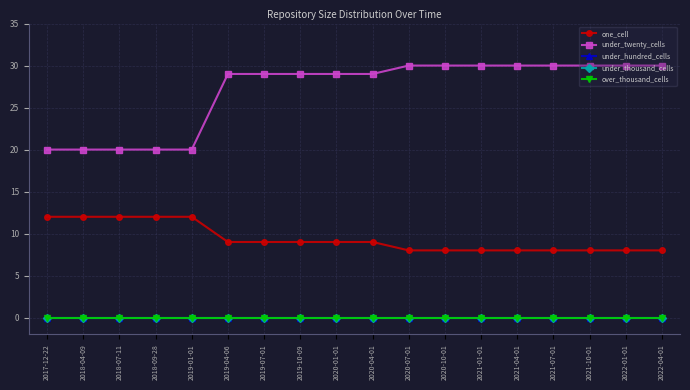

Is the value of under_twenty_cells at 2020-01-01 greater than the value of over_thousand_cells at 2019-07-01?

Yes